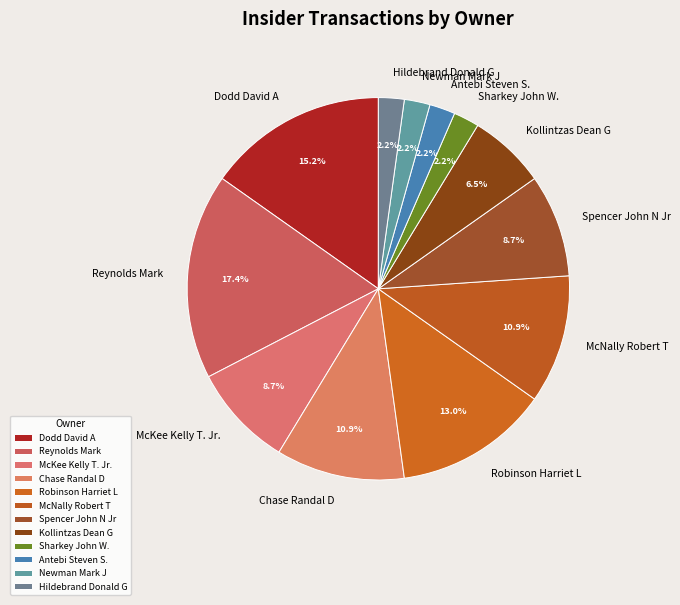

Approximately how many times larger is the value at Newman Mark J compared to Sharkey John W.?

1.0